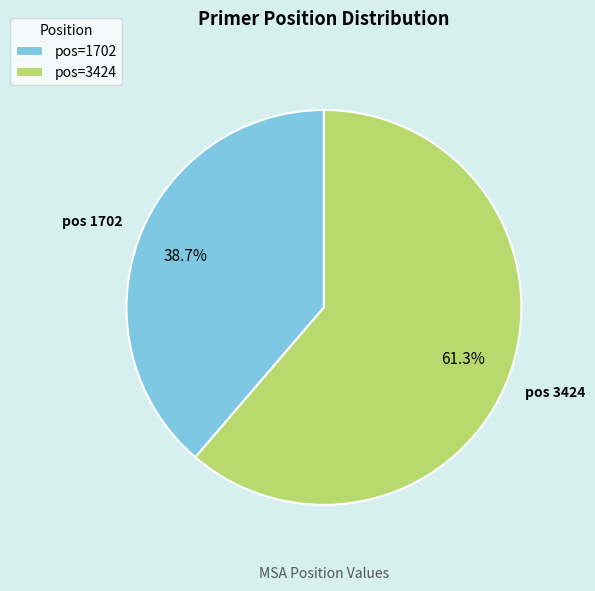

Is the sum of pos=1702 and pos=3424 greater than half?

Yes